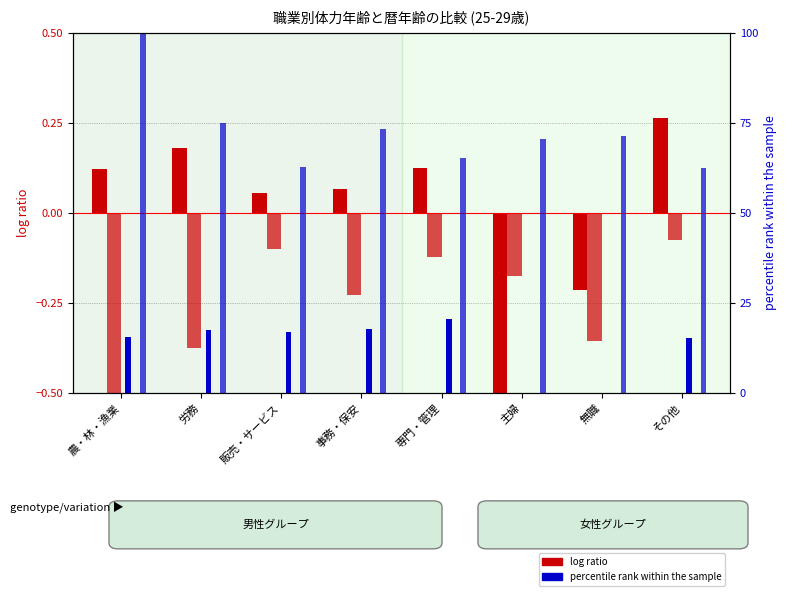

How many negative values does the 男性A (log ratio) series have?

2